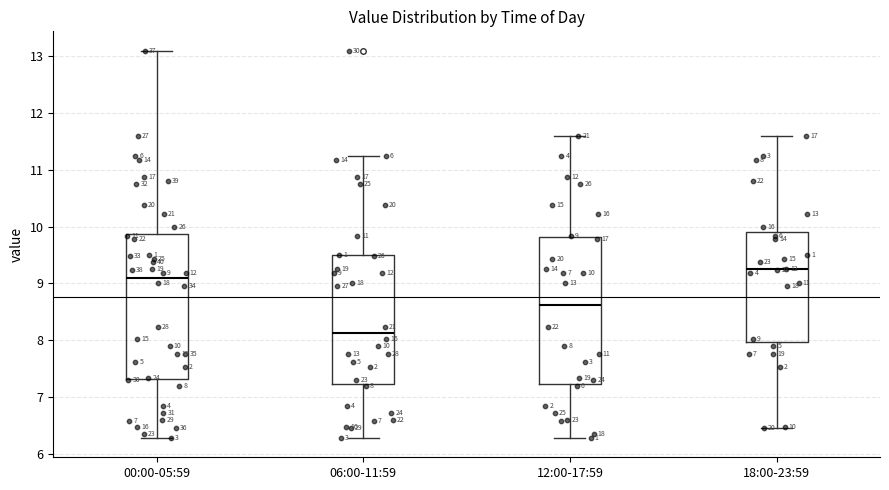

Which box's median line is the highest?

18:00-23:59